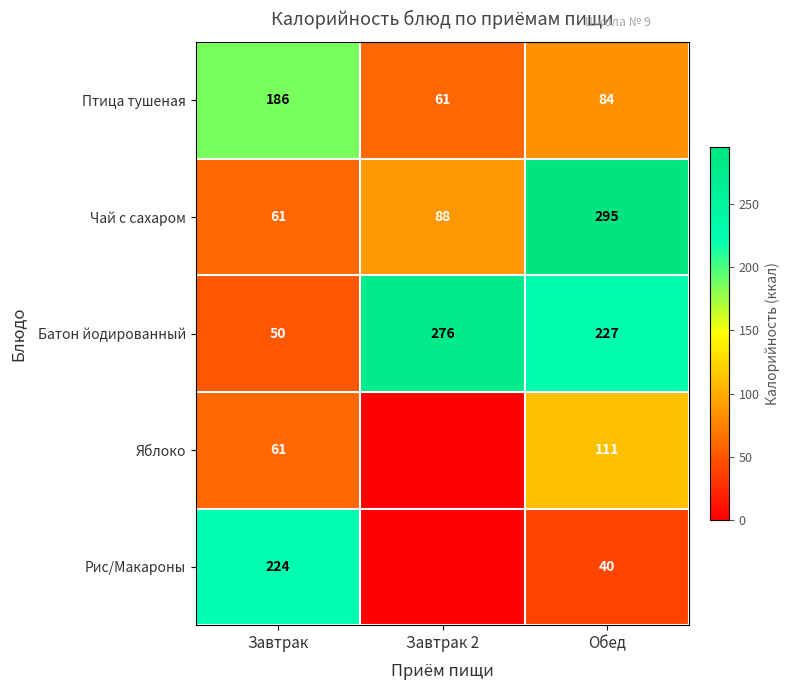

What is the maximum value for Птица тушеная?

186